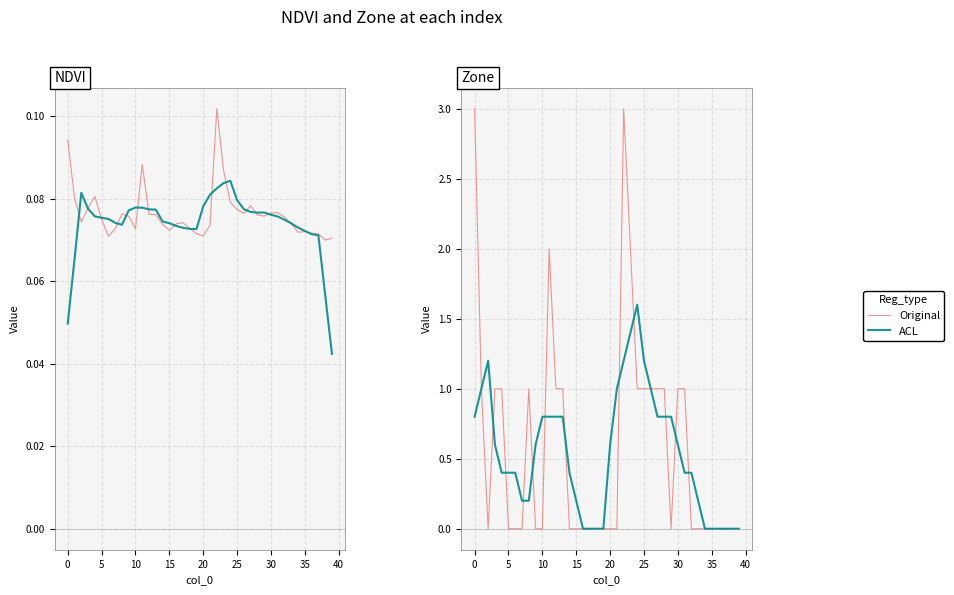

Which series has the largest total across all categories?

Original